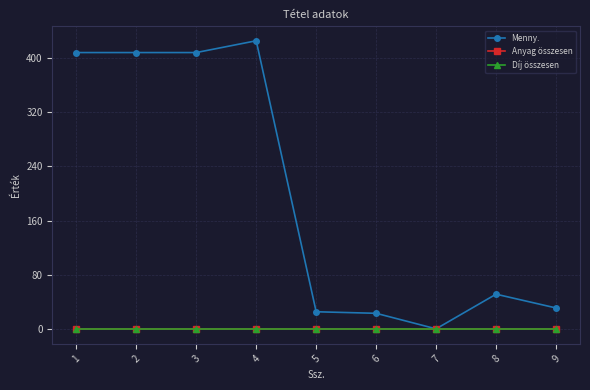

What is the spread (max minus min) of values at 7?

0.7